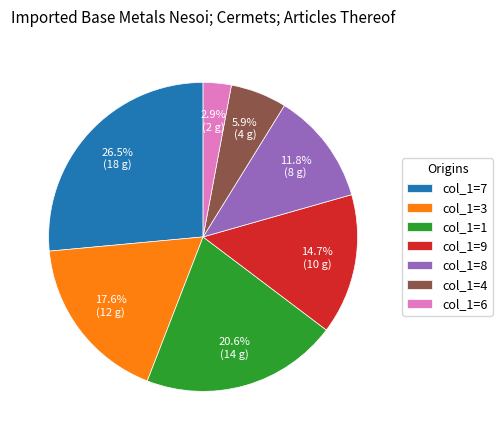

Rank the categories by value from highest to lowest.

col_1=7, col_1=1, col_1=3, col_1=9, col_1=8, col_1=4, col_1=6